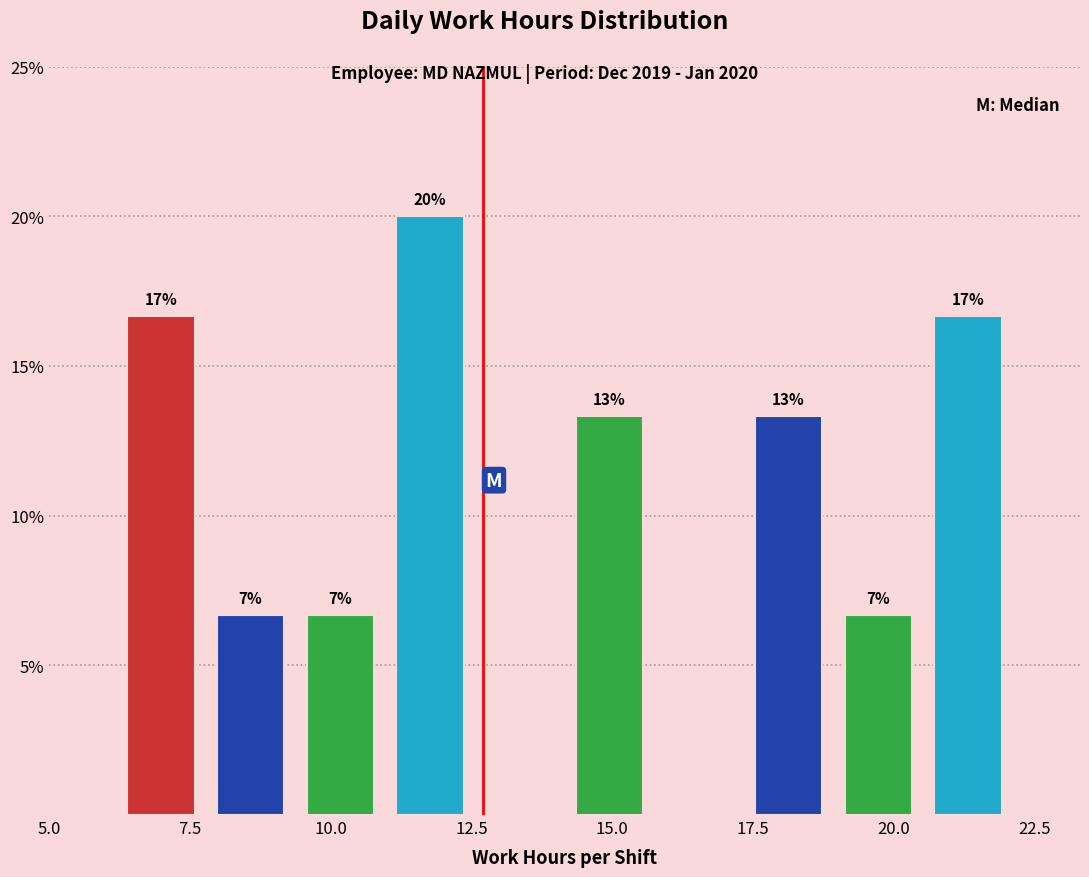

Around what value on the x-axis is the tallest bar? Give the approximate position of its centre, as read against the axis.

12.0